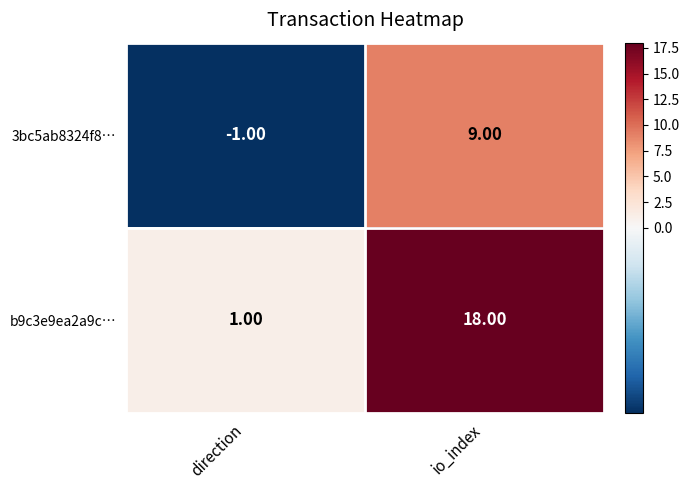

Rank the series by their maximum value, from highest to lowest.

b9c3e9ea2a9c…, 3bc5ab8324f8…